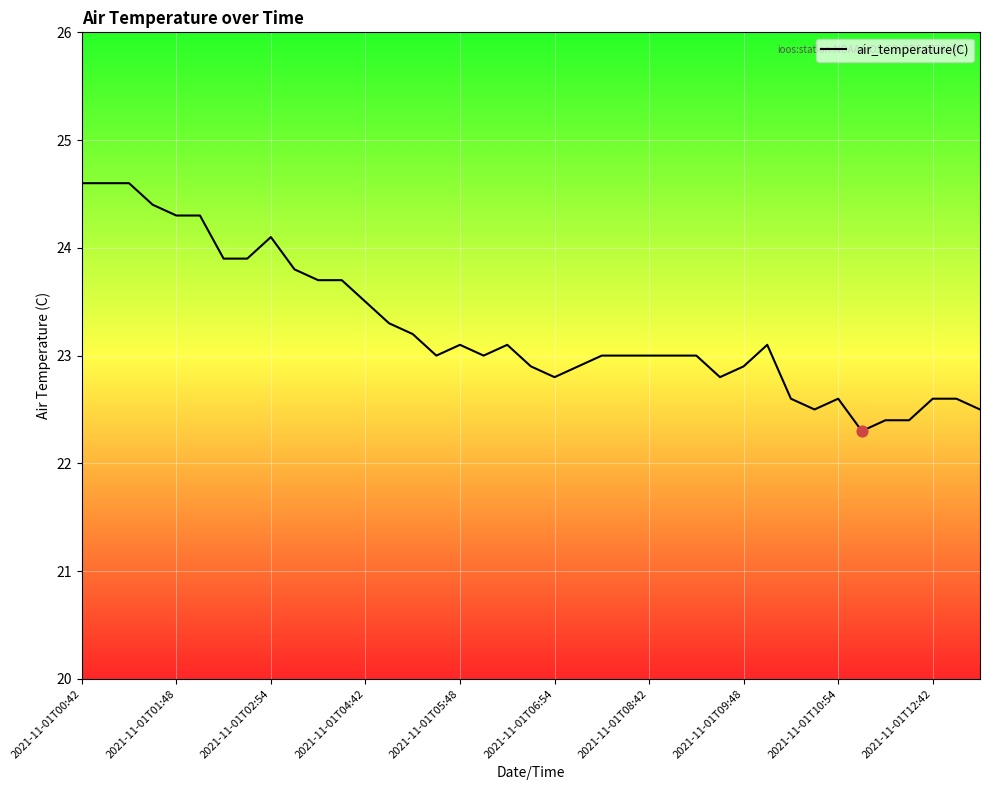

What is the minimum value shown in the chart?

22.3